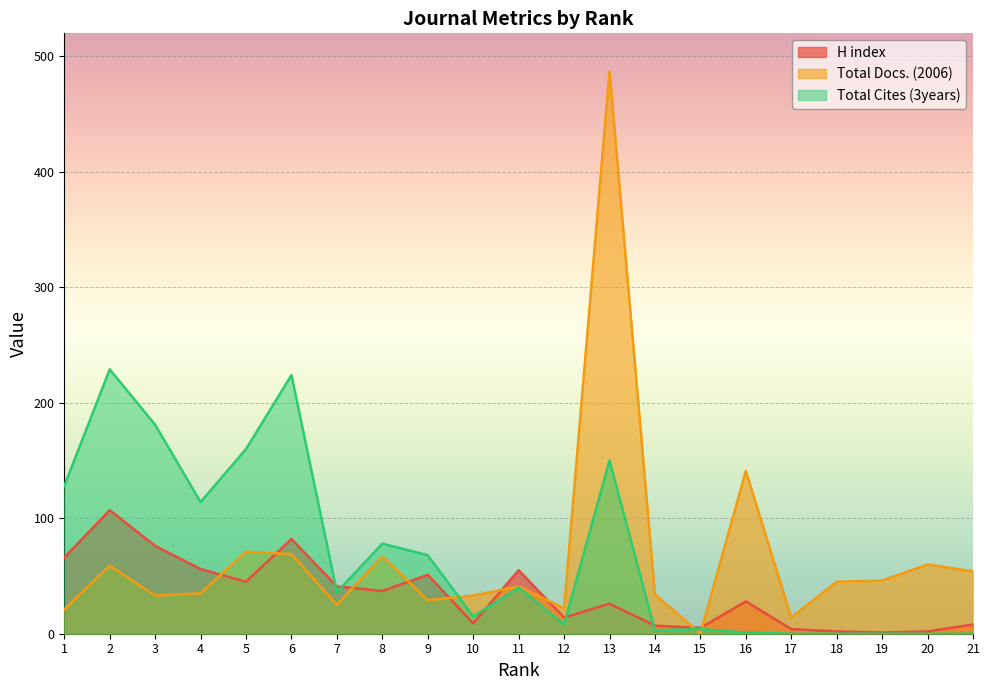

True or false: Total Cites (3years) and H index cross at least once.

True